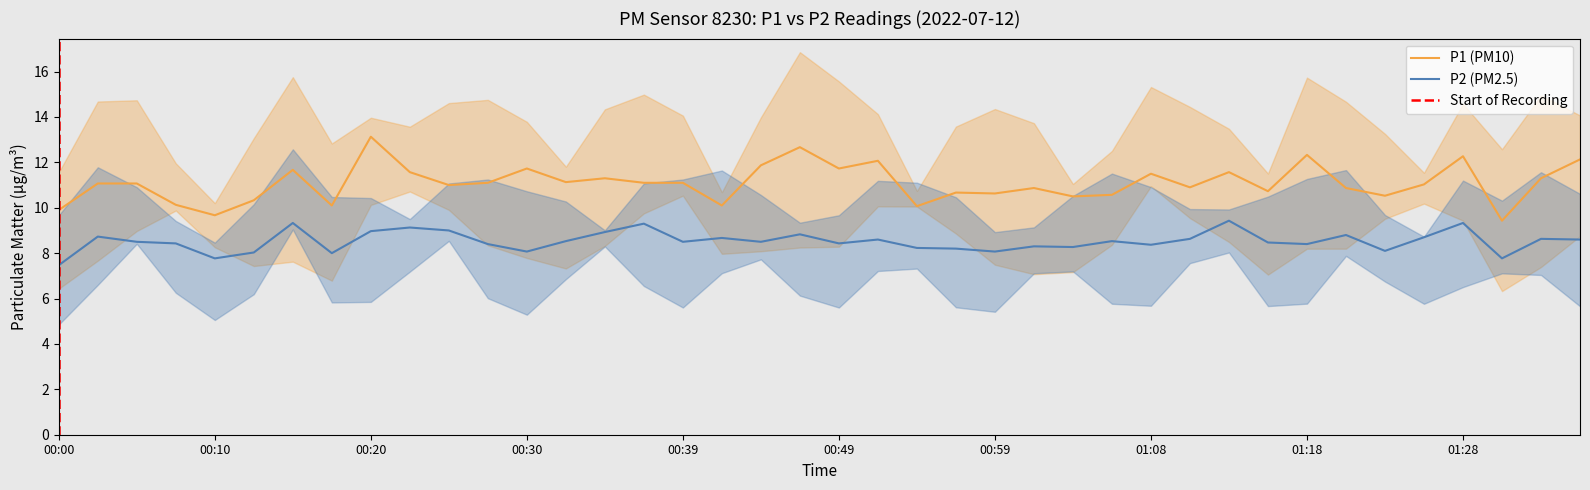

True or false: P2 has a value of 8.1 at 01:23.

True